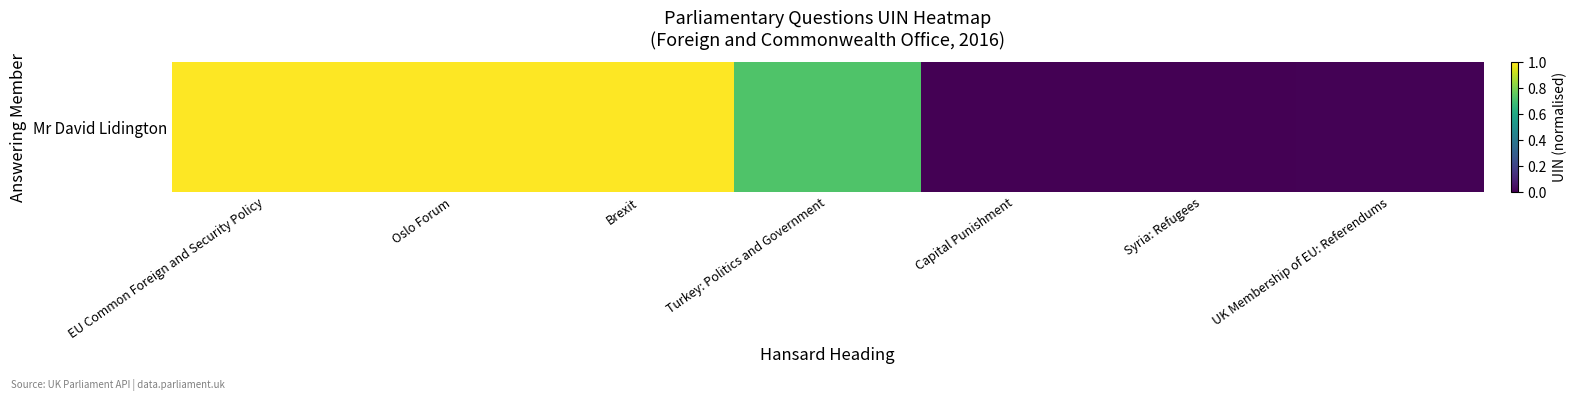

Rank the categories by value from lowest to highest.

Capital Punishment, Syria: Refugees, UK Membership of EU: Referendums, Turkey: Politics and Government, Oslo Forum, EU Common Foreign and Security Policy, Brexit